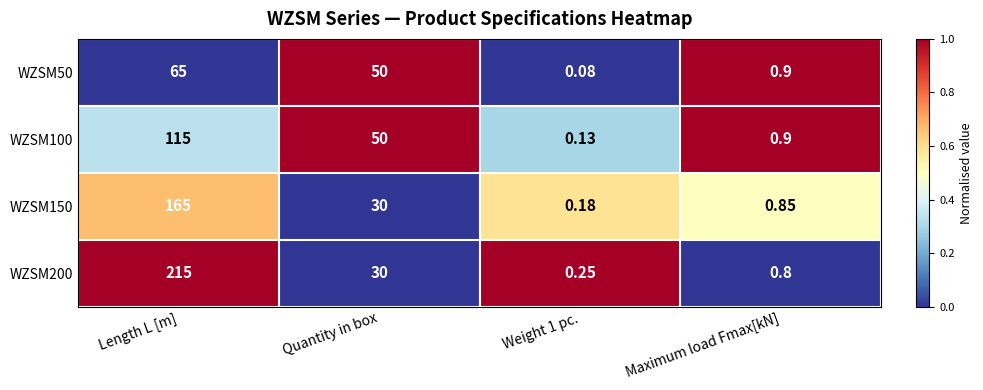

Which category has the highest value in the WZSM200 series?

Length L [m]